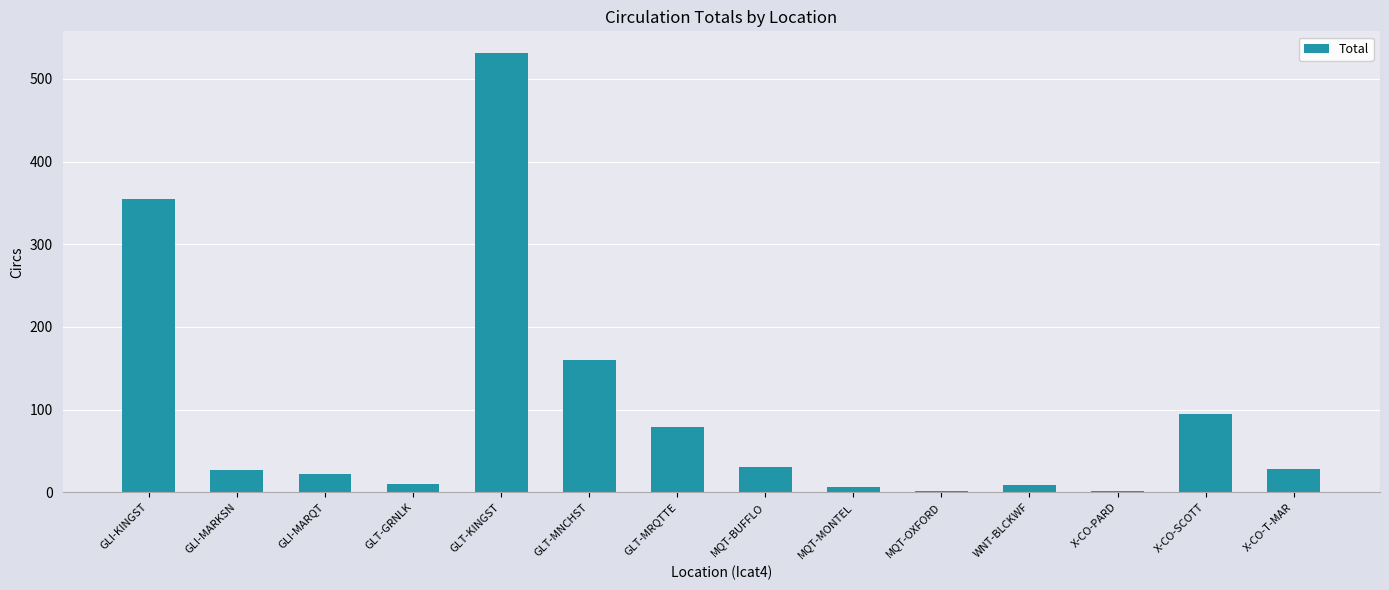

What is the sum of all values?

1355